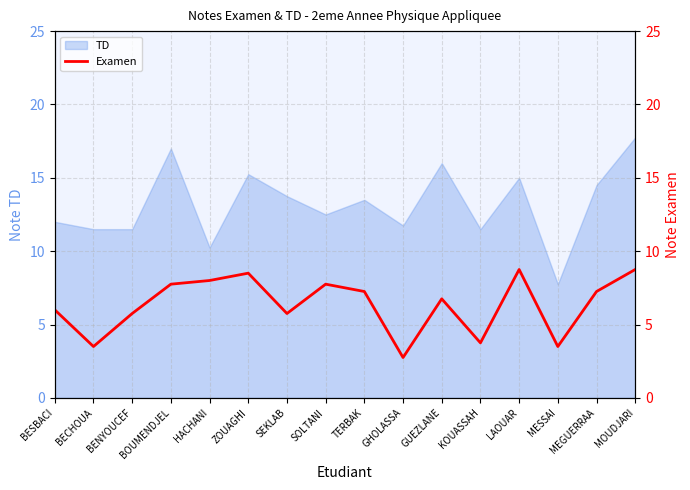

True or false: the data shows 3.1 at BOUMENDJEL.

False